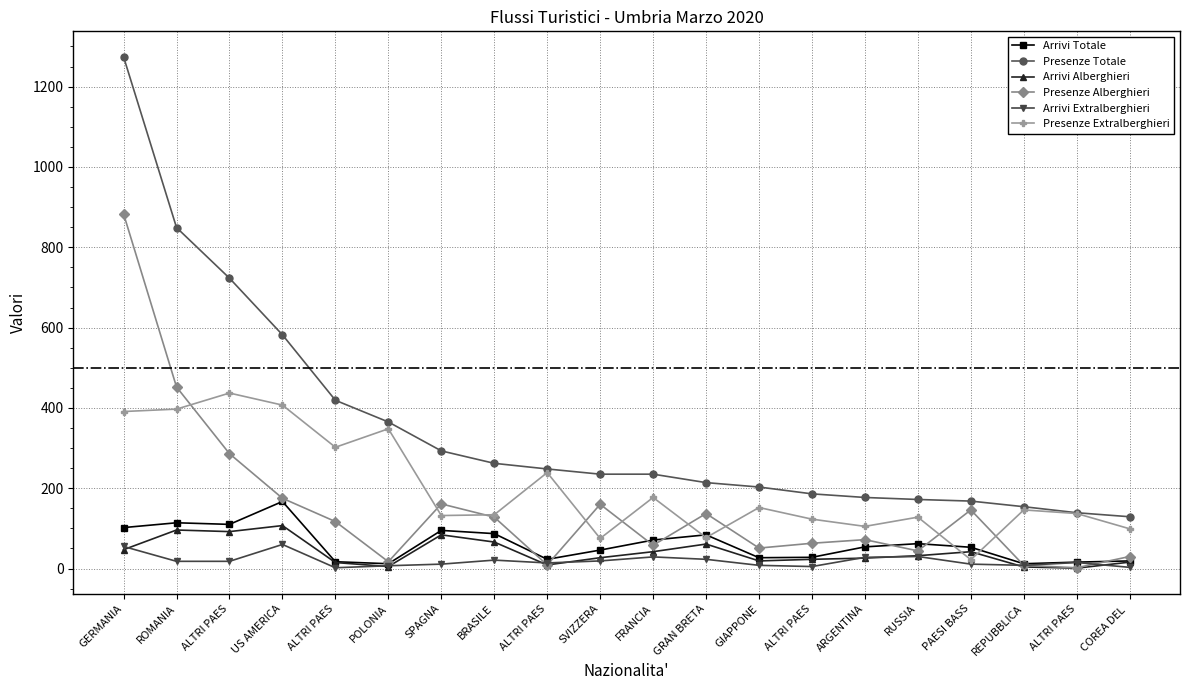

What are all the series names shown in the legend?

Arrivi Totale, Presenze Totale, Arrivi Alberghieri, Presenze Alberghieri, Arrivi Extralberghieri, Presenze Extralberghieri